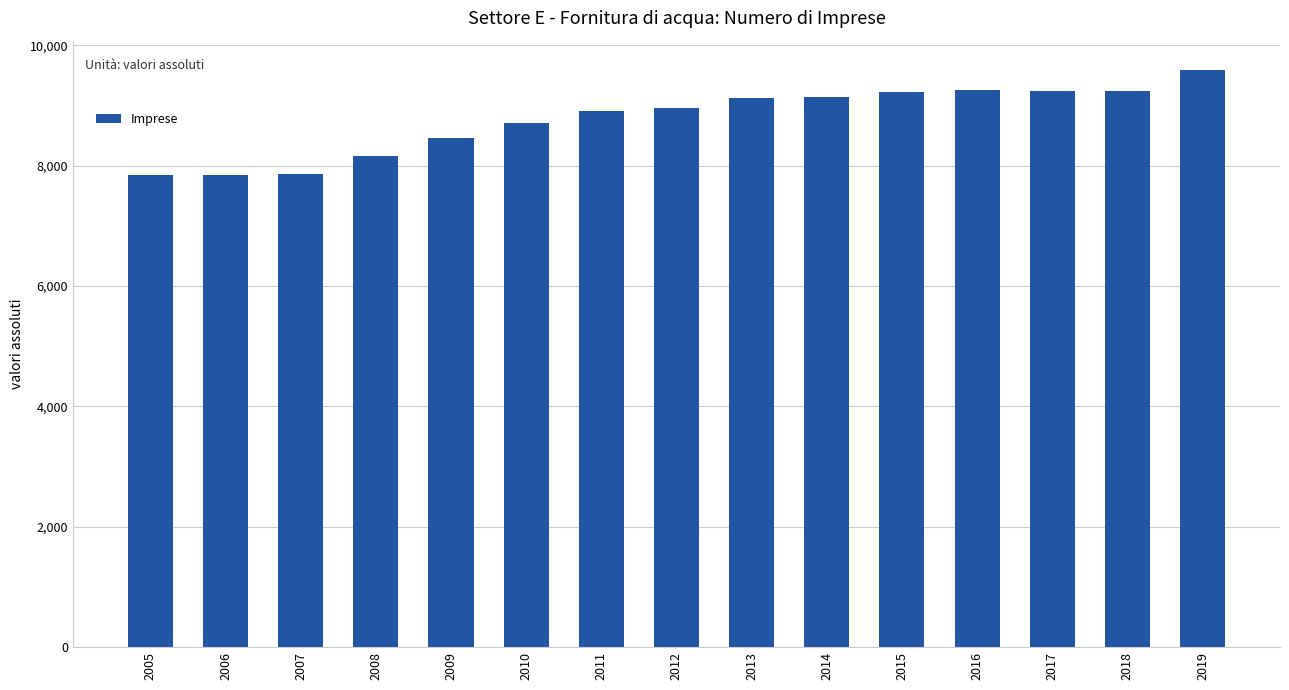

What is the difference between the values at 2006 and 2010?

871